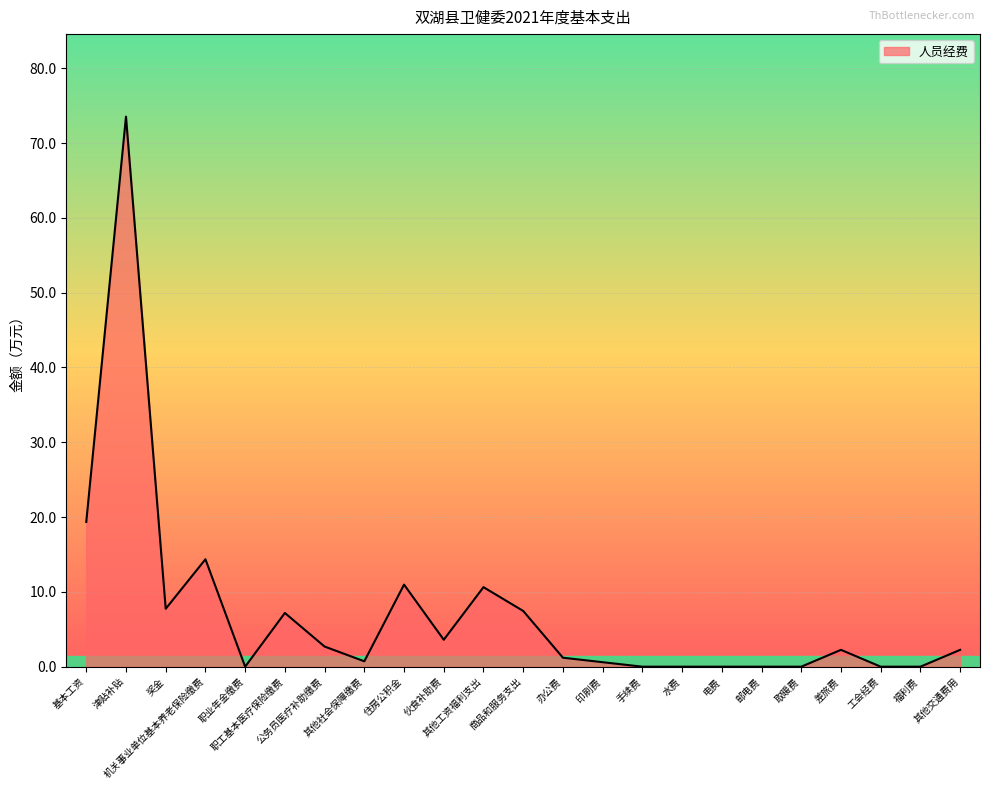

Does the chart display data point markers on the line(s)?

No